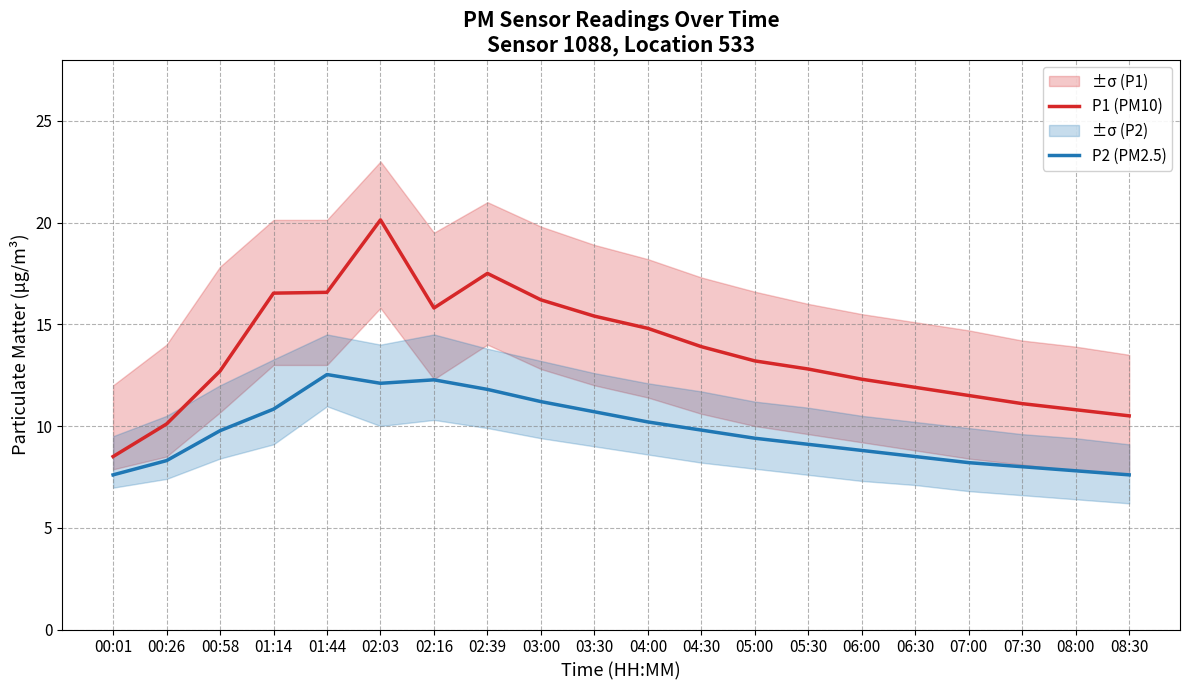

True or false: P1 (PM10) and P2 (PM2.5) intersect in this chart.

False